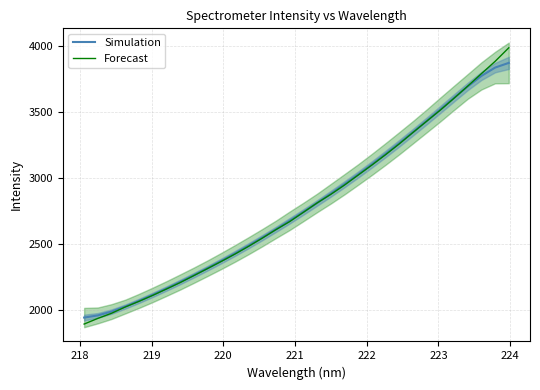

Reading left to right, list all the values displayed in this chart.

Simulation: 1943.6	1959.8	1989.1	2027.0	2069.8	2115.5	2163.3	2212.8	2264.2	2317.4	2372.4	2429.3	2488.2	2549.2	2612.2	2677.1	2743.7	2811.9	2881.8	2953.6	3027.6	3104.1	3183.1	3264.4	3347.8	3433.2	3520.1	3608.0	3694.4	3774.0	3837.2	3872.8
Forecast: 1894.3	1937.3	1976.1	2023.8	2066.4	2111.6	2159.7	2208.4	2261.2	2314.7	2368.5	2424.4	2483.4	2545.4	2610.1	2670.8	2741.2	2811.9	2877.0	2947.3	3023.2	3099.0	3177.5	3259.3	3345.7	3430.8	3515.2	3604.8	3697.0	3791.2	3884.1	3987.0